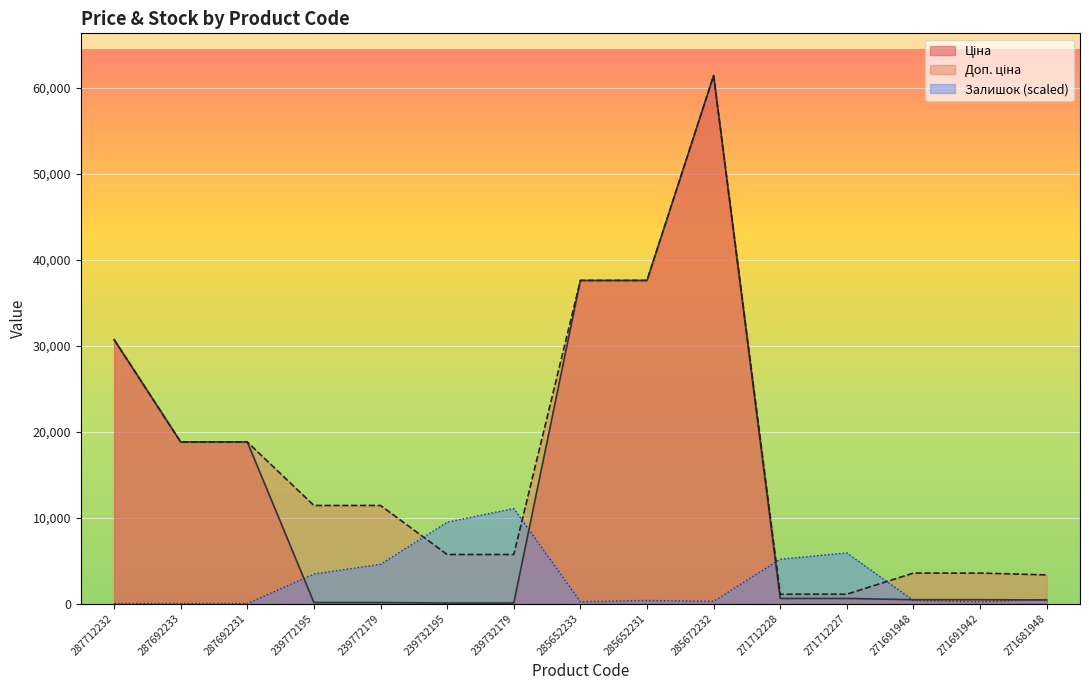

How many intersections are there between Залишок and Доп. ціна?

4